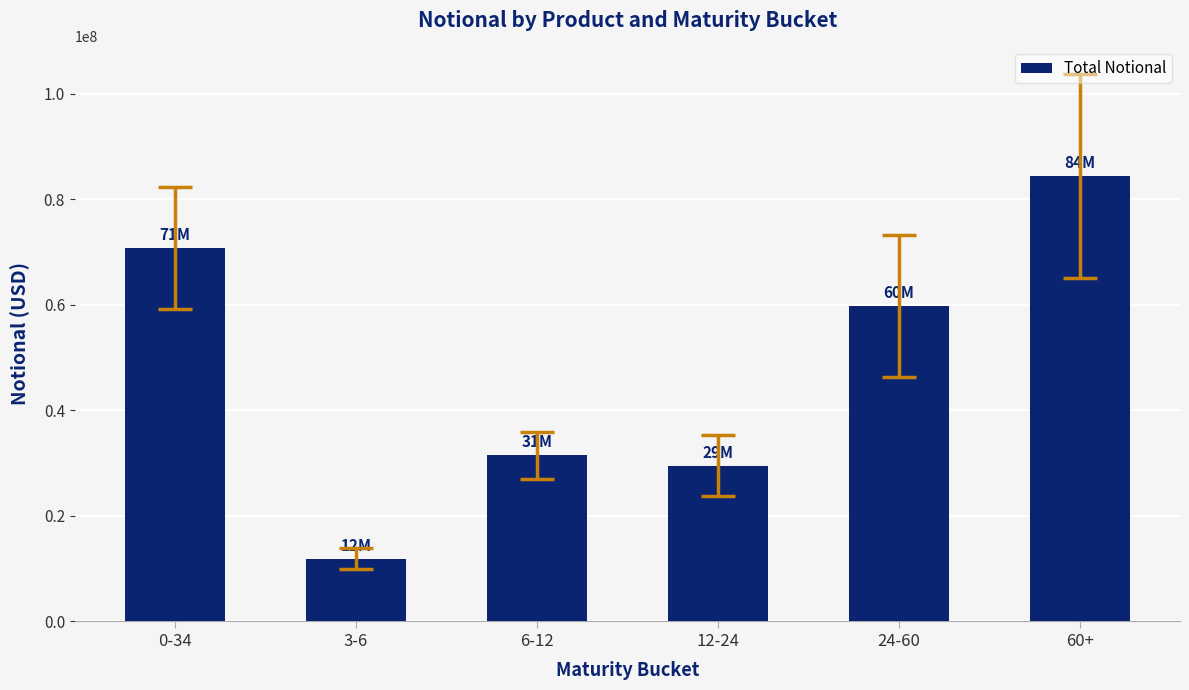

Where is the data nearest to the value 48131071?

24-60